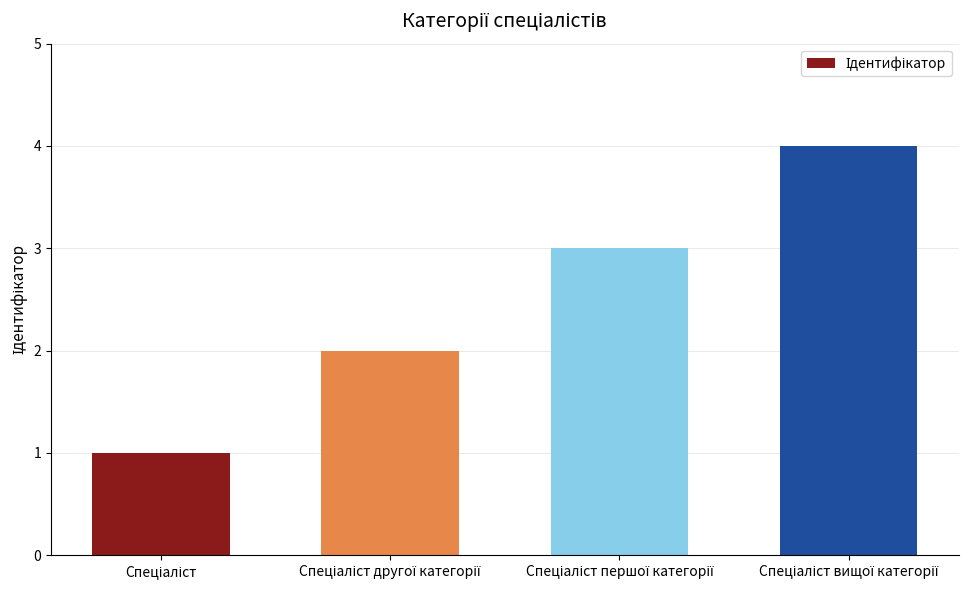

What is the maximum value shown in the chart?

4